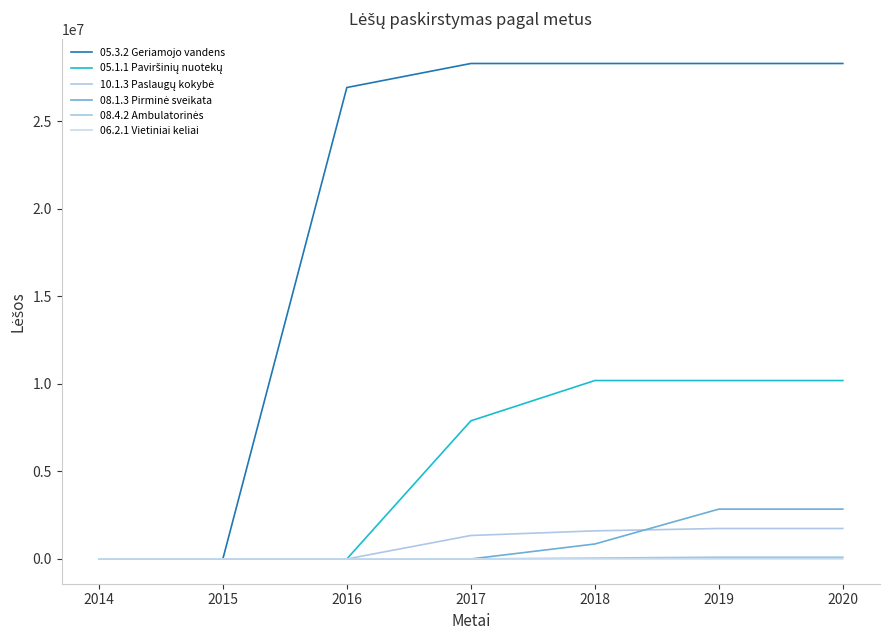

Is the value of 05.1.1 Paviršinių nuotekų at 2016 greater than the value of 05.3.2 Geriamojo vandens at 2018?

No